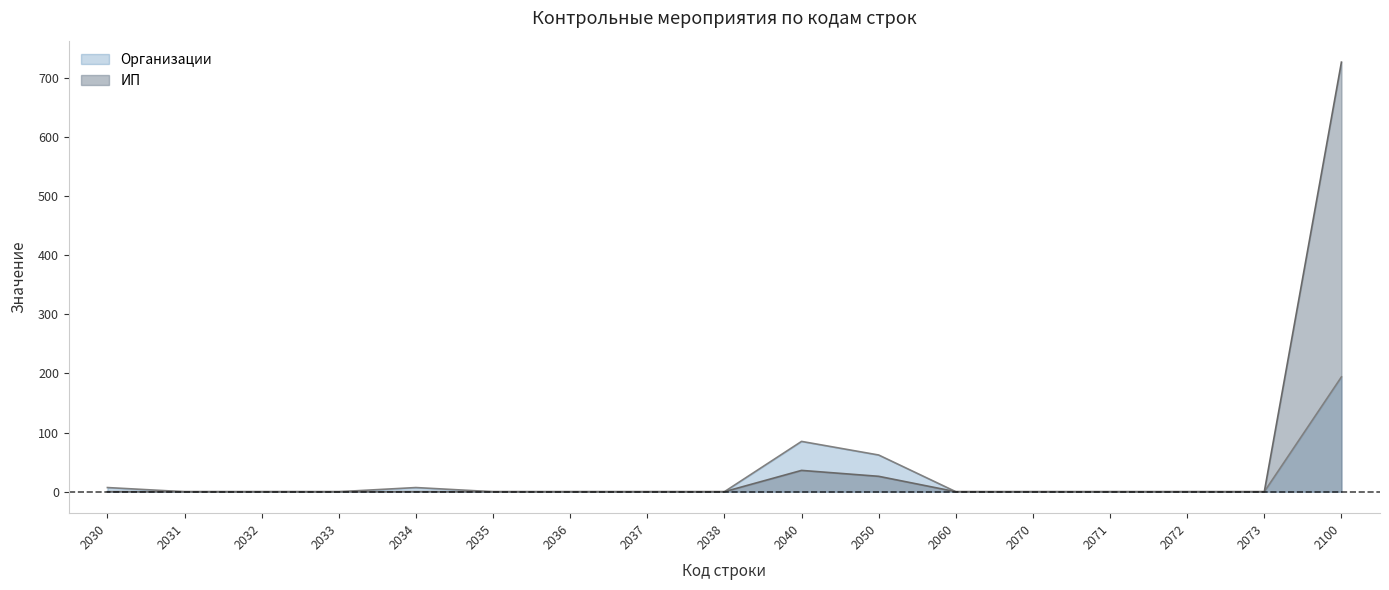

How many distinct data groups are displayed?

2